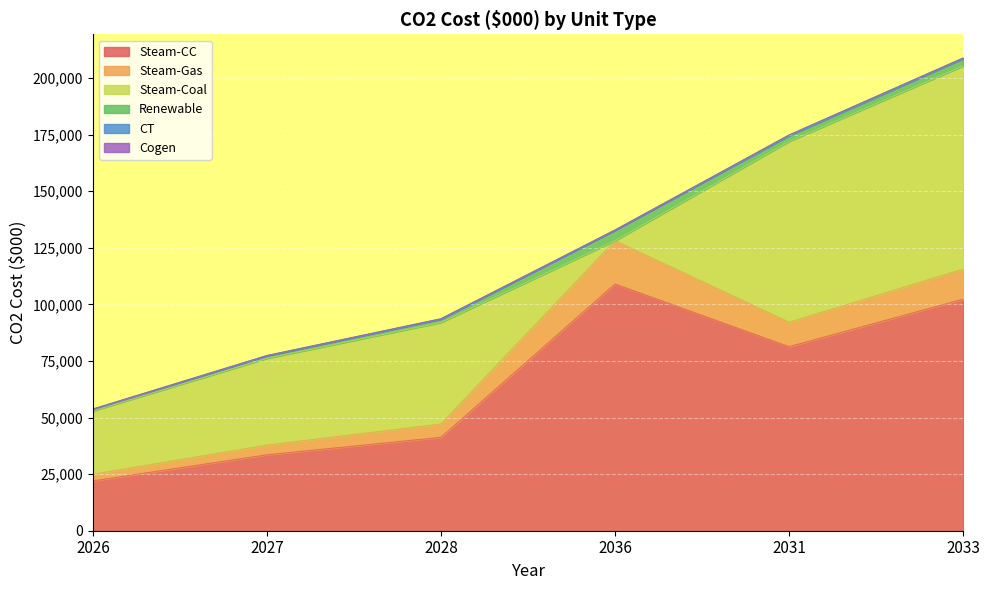

True or false: Steam-Gas and CT cross at least once.

False